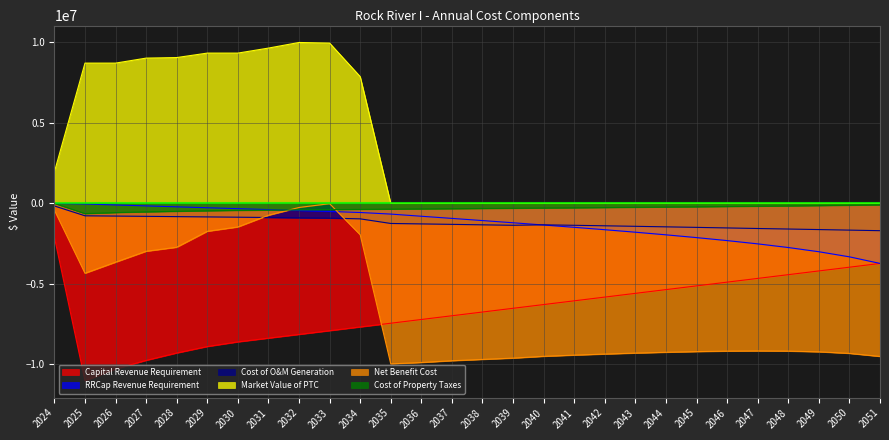

Reading right to left, transcribe all the data shown in this chart.

Capital Revenue Requirement: -3735824.9	-3967881.6	-4199938.3	-4431995.0	-4664051.8	-4896108.5	-5128165.3	-5360222.0	-5592278.7	-5824335.5	-6056392.2	-6288448.9	-6520505.7	-6752562.4	-6984619.1	-7216675.8	-7448732.6	-7680789.3	-7912846.0	-8144902.8	-8376959.5	-8609016.2	-8897650.4	-9299439.4	-9757805.8	-10291608.8	-11026575.9	-2115324.6
RRCap Revenue Requirement: -3732315.1	-3323071.2	-3006614.8	-2744491.5	-2517379.7	-2314330.5	-2128615.8	-1955852.3	-1793054.2	-1638115.8	-1489508.9	-1346098.8	-1206715.3	-1070055.0	-935255.6	-801493.9	-667338.2	-567979.2	-505129.2	-446041.8	-387838.1	-330448.8	-273535.1	-216406.6	-158661.9	-99865.4	-38915.9	-4349.0
Cost of O&M Generation: -1698117.1	-1663190.1	-1628981.5	-1595476.5	-1562660.6	-1527527.4	-1493184.2	-1459613.1	-1426796.8	-1394718.3	-1363361.0	-1334012.7	-1363361.0	-1334012.7	-1305296.2	-1277197.8	-1249704.3	-962663.9	-918801.3	-899022.8	-879670.1	-860733.9	-842244.9	-824111.5	-807115.8	-789764.6	-773480.1	-164383.1
Market Value of PTC: 0.0	0.0	0.0	0.0	0.0	0.0	0.0	0.0	0.0	0.0	0.0	0.0	0.0	0.0	0.0	0.0	0.0	7875253.2	9957589.5	9995058.9	9646414.8	9335240.2	9335240.2	9058022.1	9024065.5	8712890.8	8712890.8	1958327.2
Net Benefit Cost: -9512749.6	-9323093.0	-9225161.5	-9181820.9	-9171199.6	-9182346.0	-9210851.8	-9253357.3	-9304174.2	-9364032.5	-9430524.2	-9504771.1	-9616938.2	-9696355.3	-9778796.2	-9887636.8	-9974847.8	-1951659.4	-20627.5	-256023.2	-739578.4	-1468076.9	-1737631.0	-2728371.0	-2977868.2	-3656109.6	-4343864.9	-426439.3
Cost of Property Taxes: -95696.8	-118870.9	-140250.5	-160235.1	-179096.7	-197032.0	-214189.5	-230685.2	-246611.5	-262044.1	-277045.4	-291668.0	-305907.5	-319750.0	-333226.5	-346302.6	-358892.6	-374638.8	-390582.0	-406443.2	-422231.0	-437953.0	-462494.9	-495807.6	-528971.8	-573829.1	-638208.9	0.0